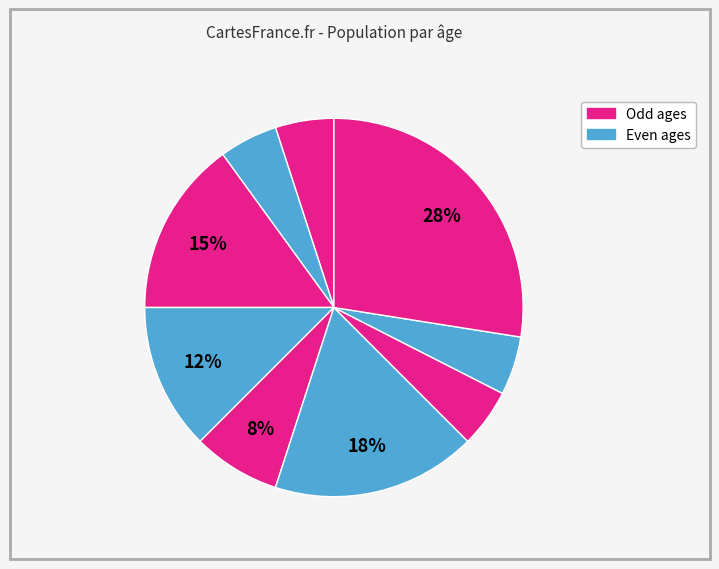

How many slices are in this pie chart?

9